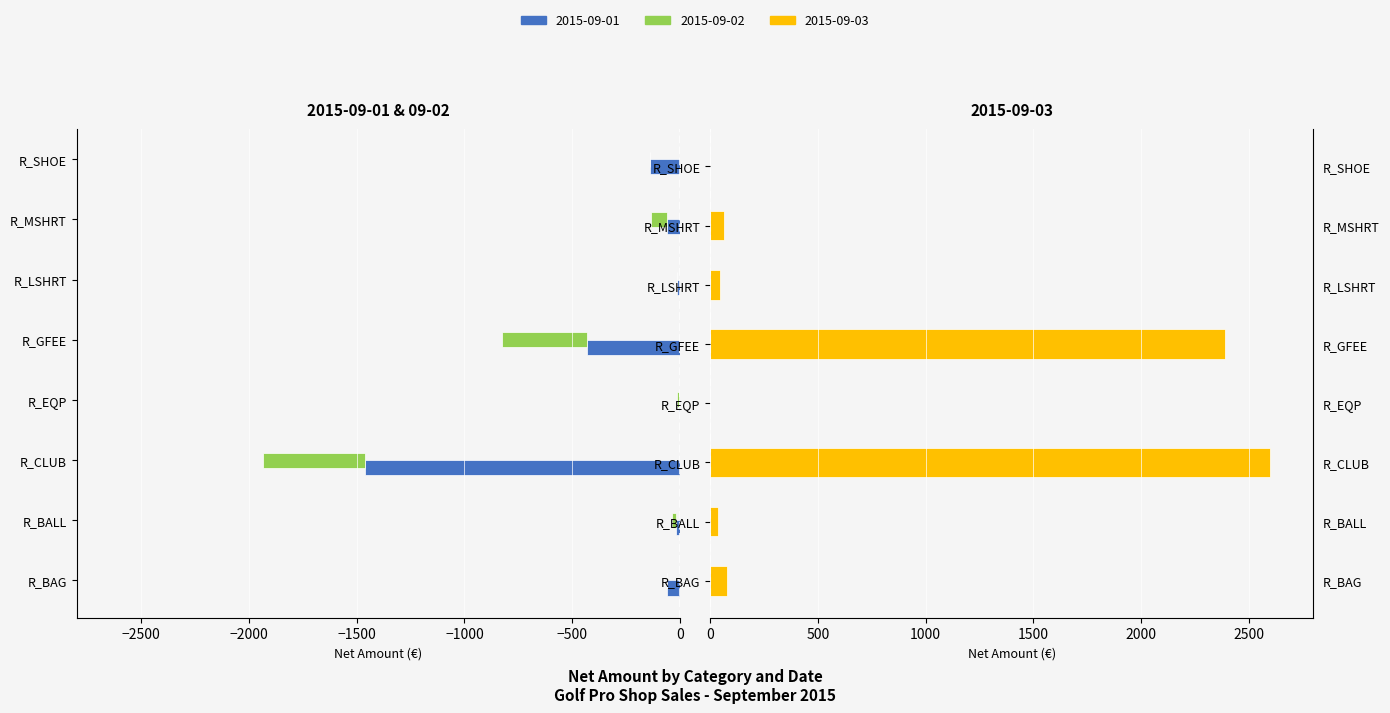

How many bars are there in each group?

3